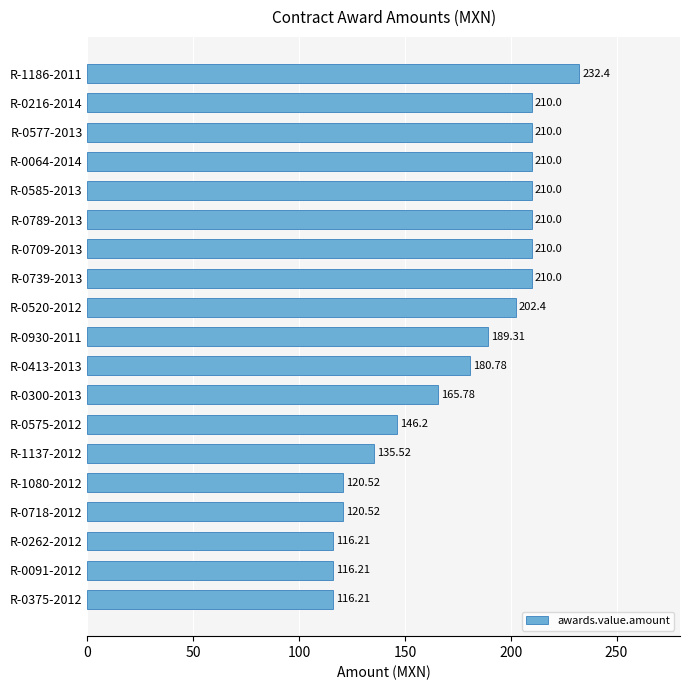

What is the average value?

174.3